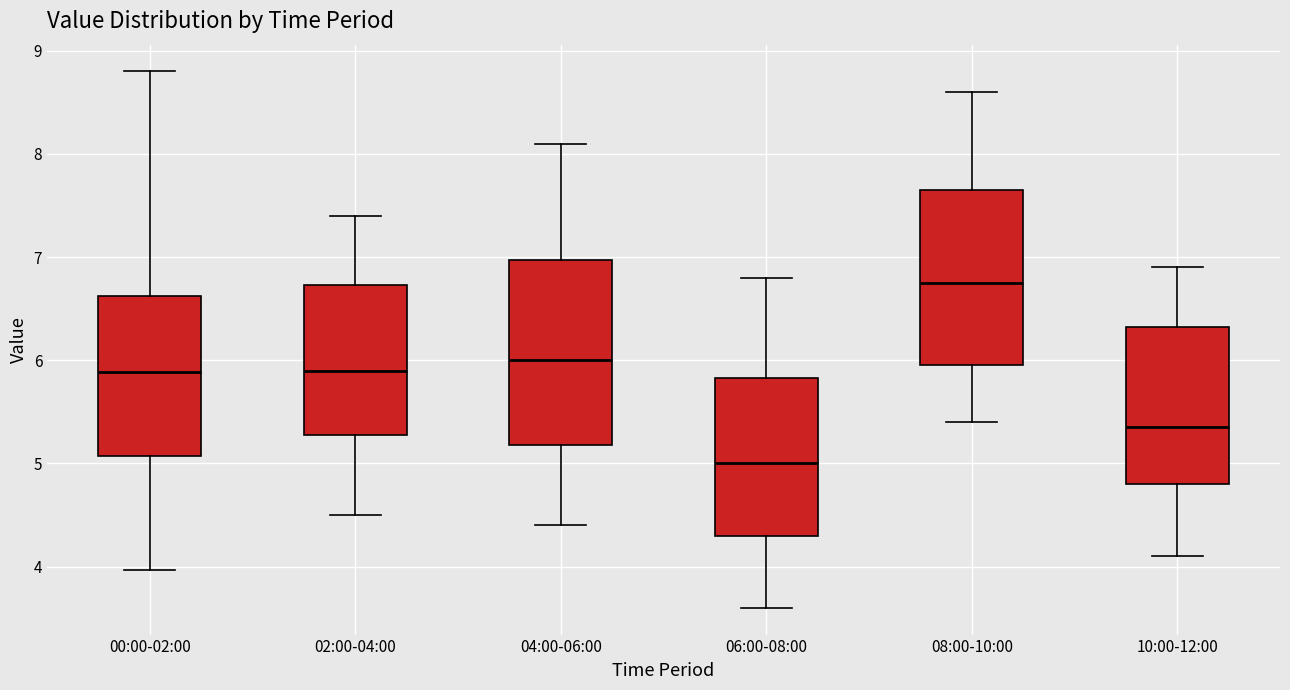

Which box's median line is the highest?

08:00-10:00